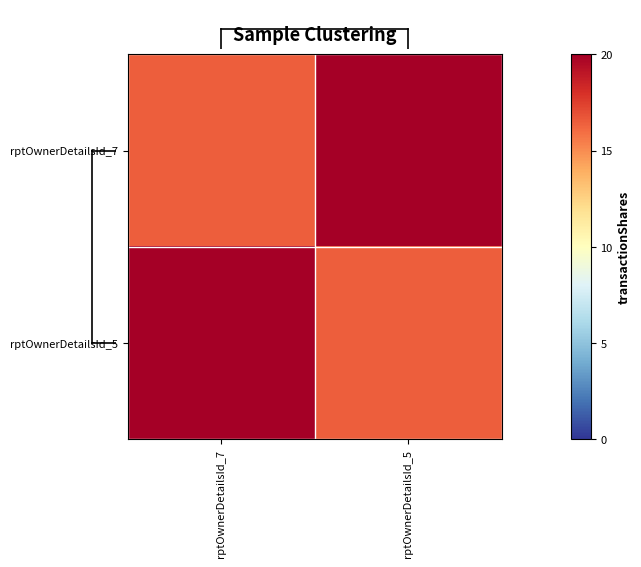

Which category has the highest value across all series?

rptOwnerDetailsId_5